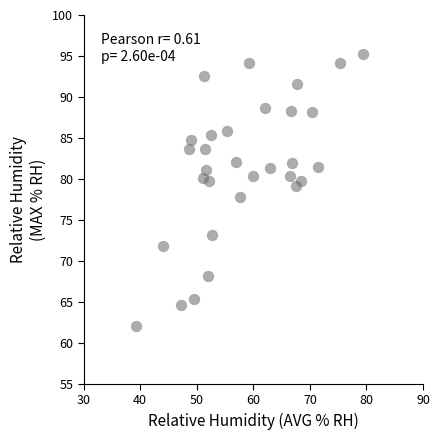

What is the range of Y values (max minus min)?

33.3